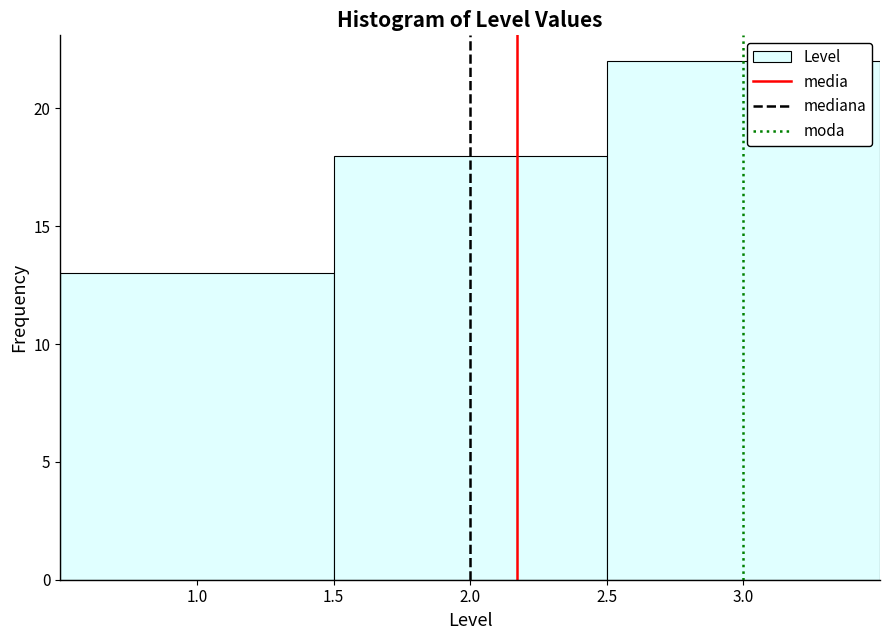

Reading left to right, transcribe this chart: for each bar, give the range it covers on the x-axis and its height. The values are not printed on the chart, so give them approximately, as read against the axis.

0.5 to 1.5: 13
1.5 to 2.5: 18
2.5 to 3.5: 22